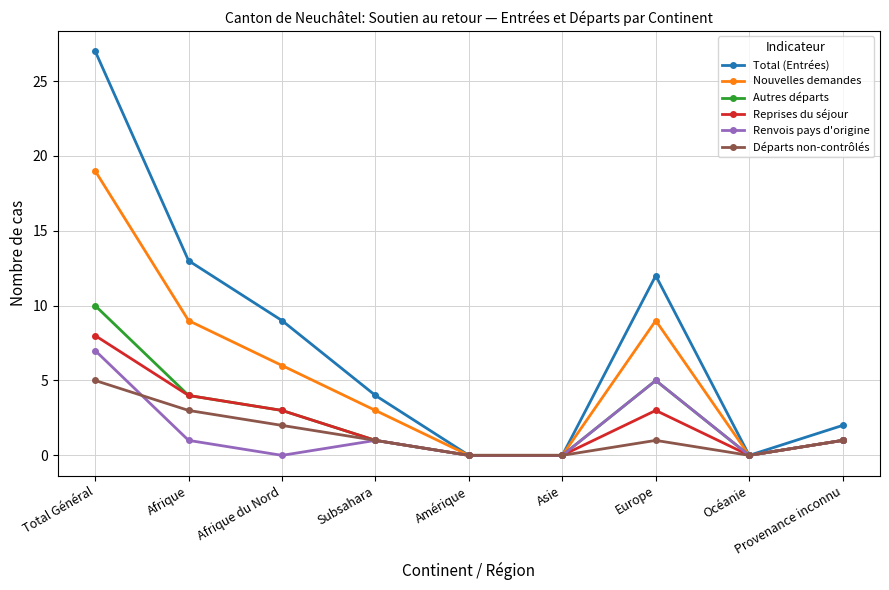

What is the label of the 5th point from the right?

Amérique